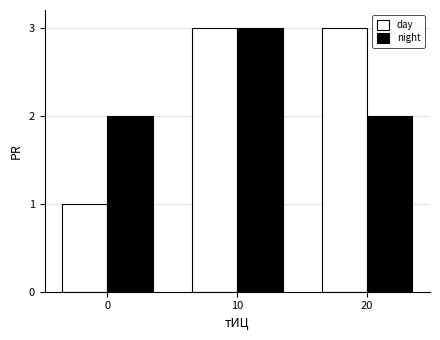

Count the number of data series in this chart.

2